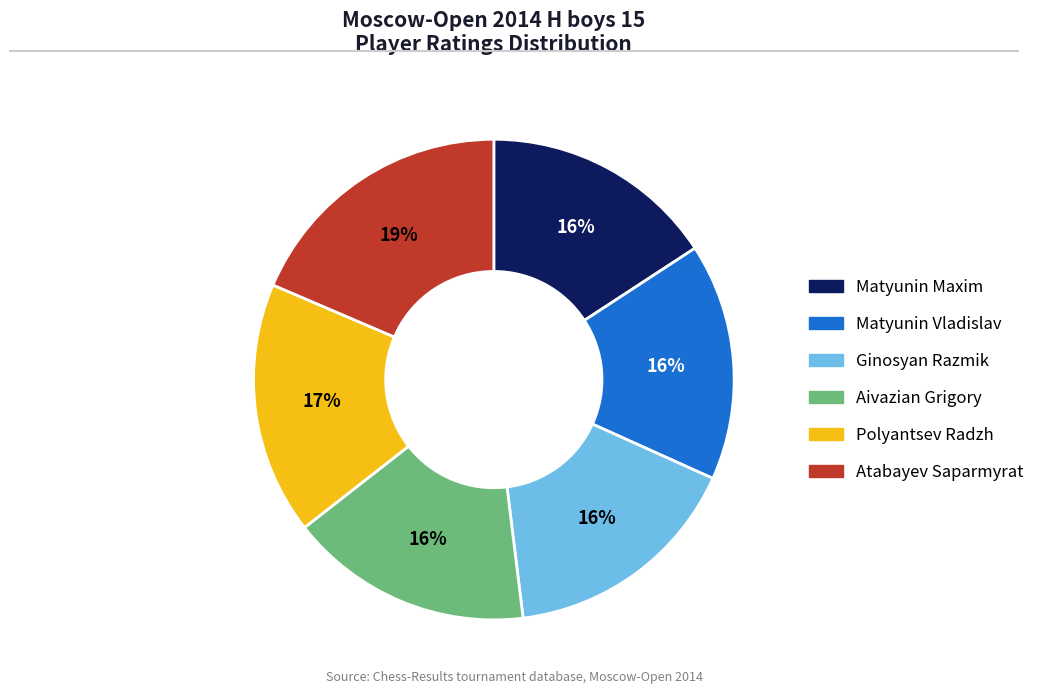

Do Matyunin Vladislav and Atabayev Saparmyrat together represent more than half of the pie?

No